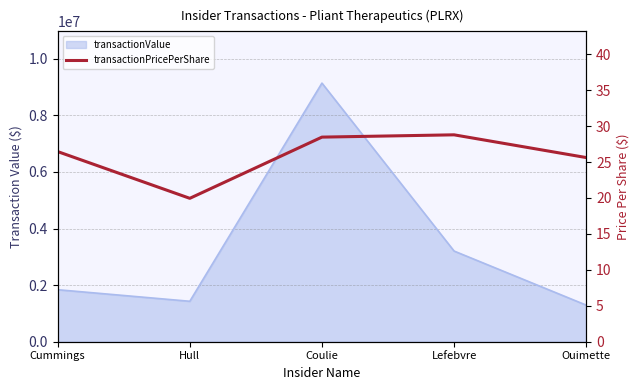

What is the difference between the second highest and minimum values?

8.5